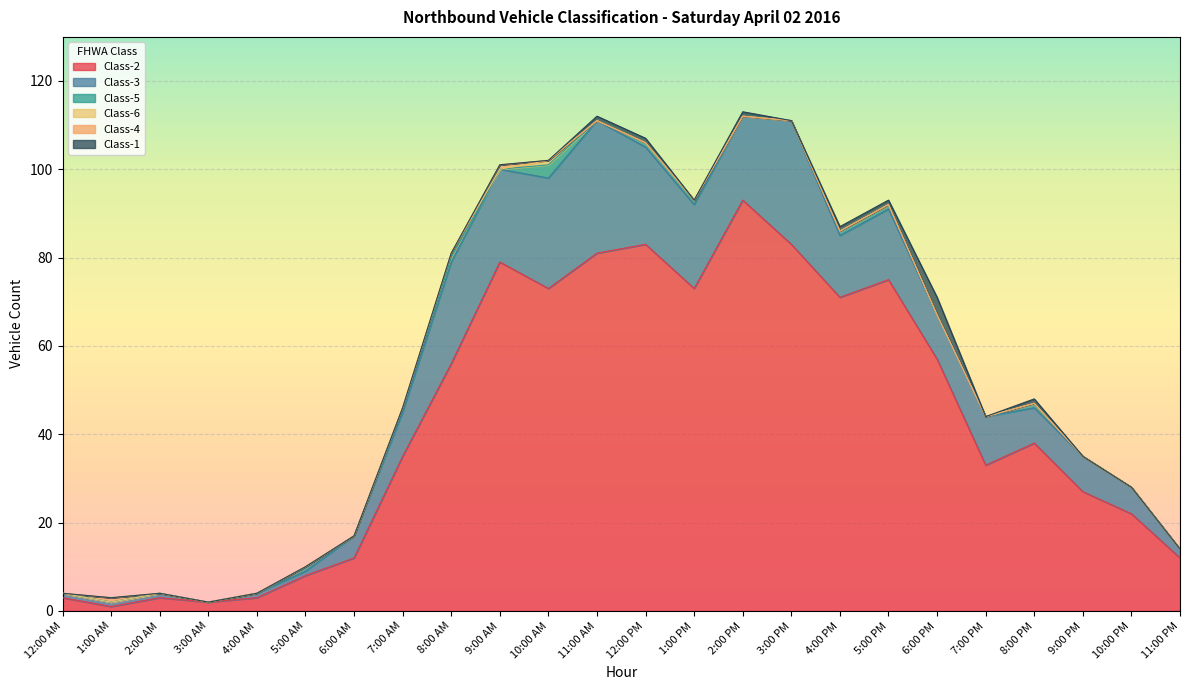

True or false: Class-1 and Class-2 cross at least once.

False